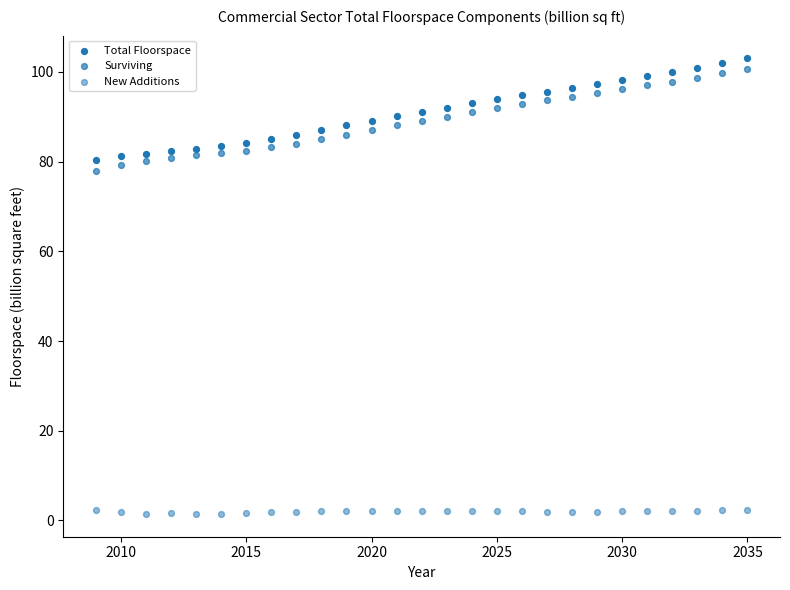

How many points are shown in the scatter plot?

81